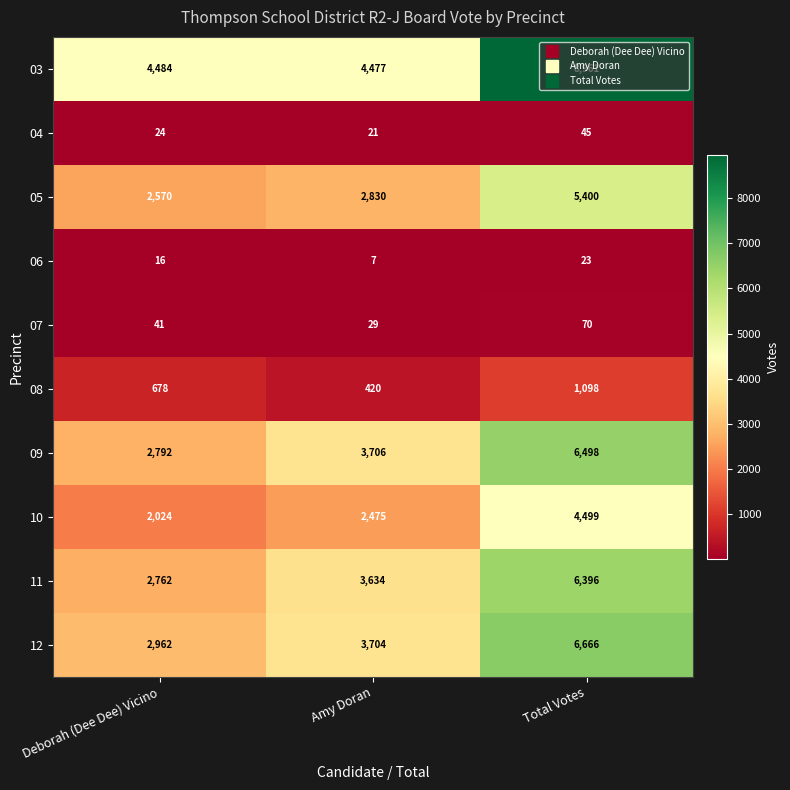

True or false: 12 has a value of 5372 at Amy Doran.

False